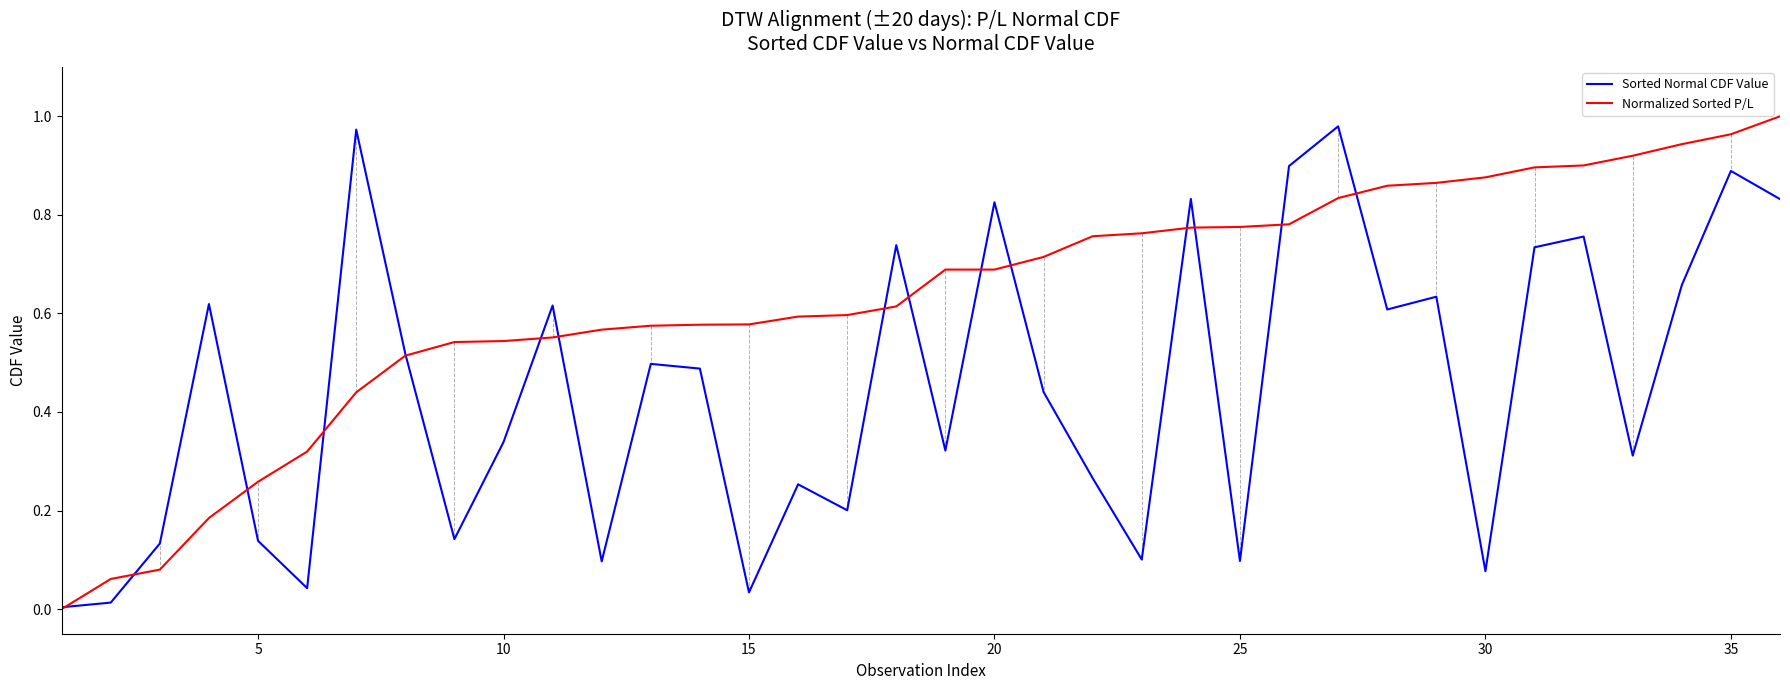

Rank the series by their average value, from lowest to highest.

Sorted Normal CDF Value, Normalized Sorted P/L